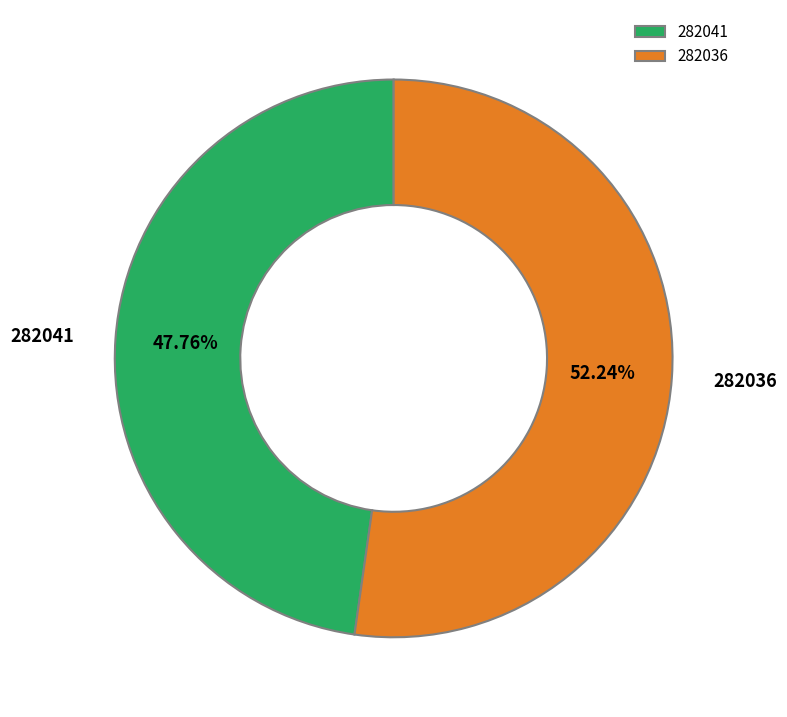

To the nearest percent, what is the average slice percentage?

50%